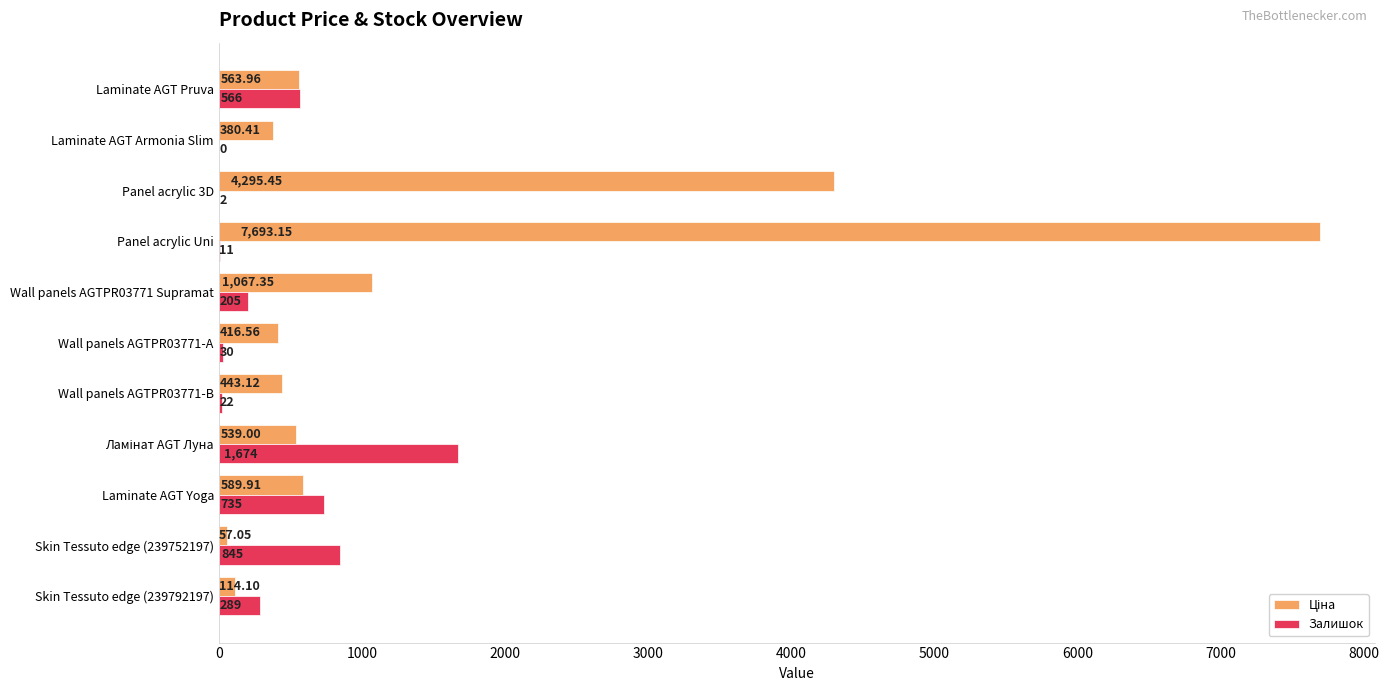

Between Laminate AGT Yoga and Wall panels AGTPR03771-А, which series saw the biggest shift?

Залишок